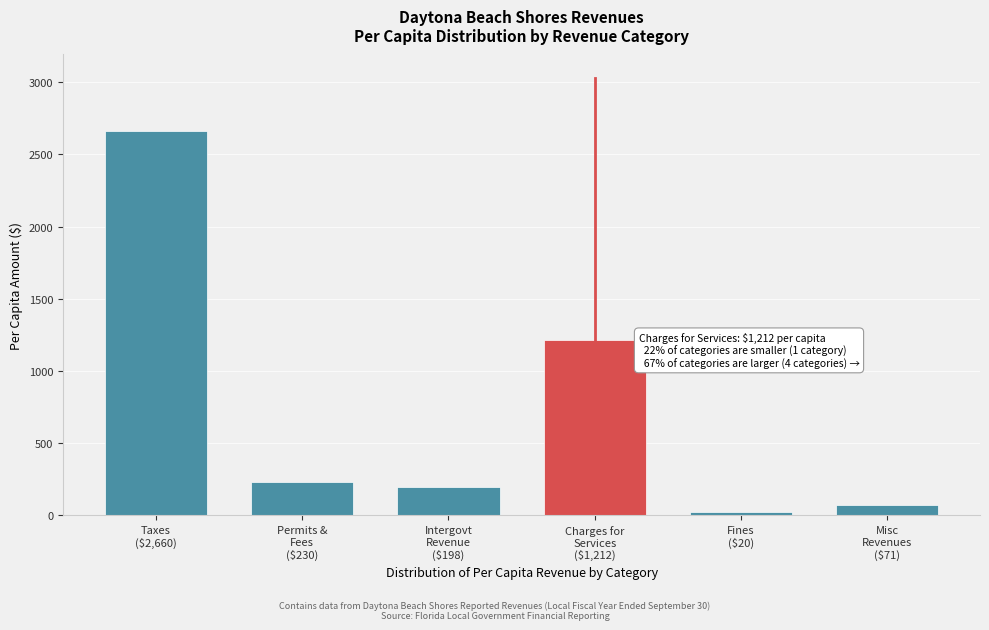

Reading left to right, what are all the values shown in this chart?

2659.7	230.2	198.0	1212.2	20.1	71.1